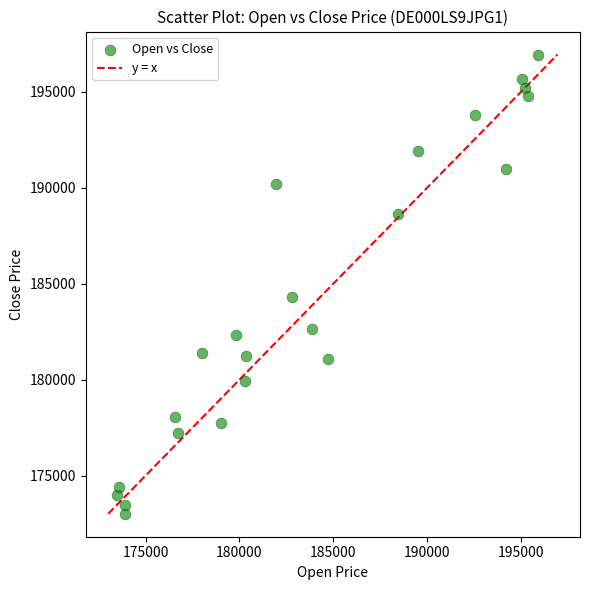

What Y value in the scatter plot is closest to 184975?

184330